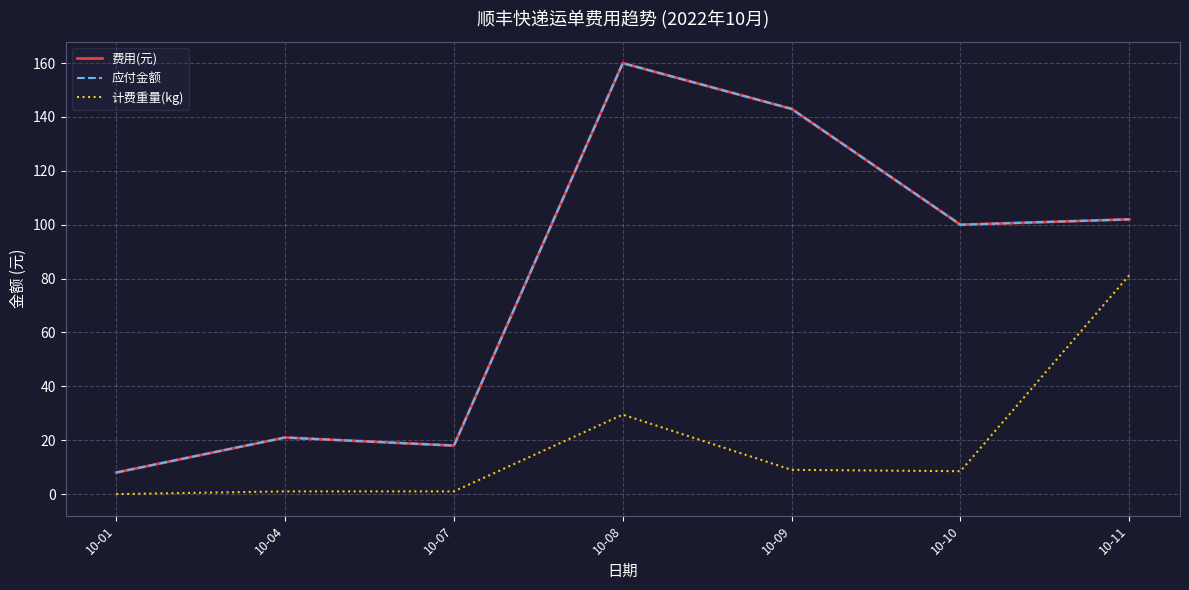

What is the value of the 应付金额 point at the 4th from the left?

160.0